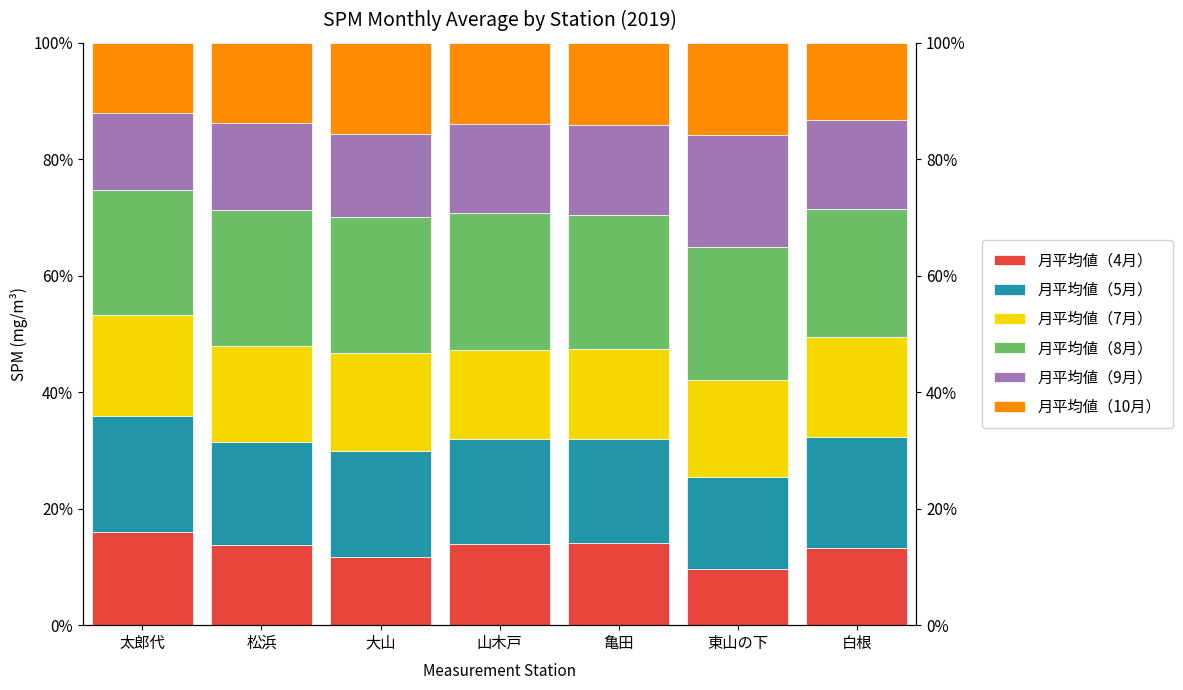

What is the spread (max minus min) of values at 東山の下?

13.2